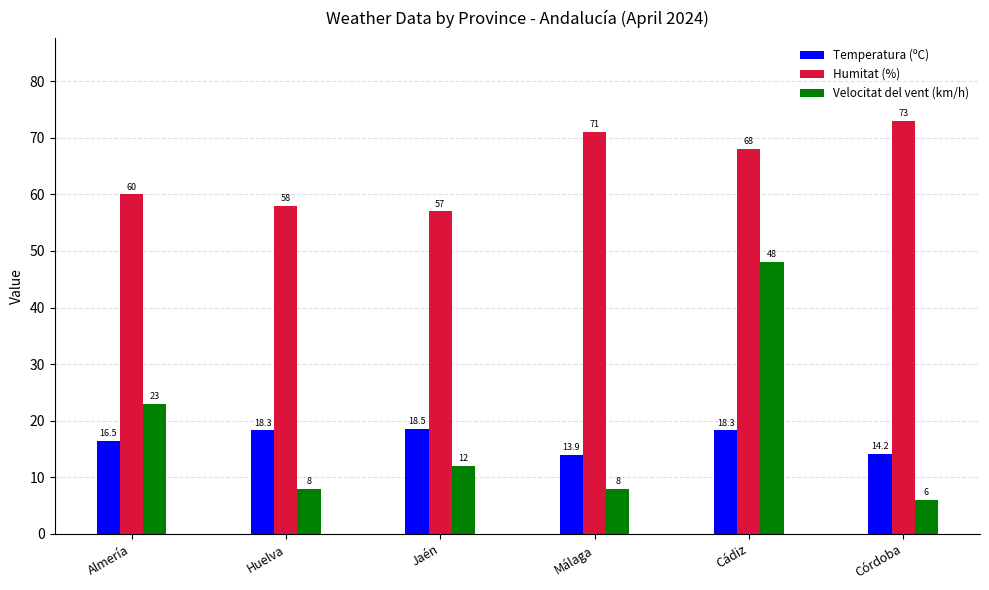

Which series has the widest spread of values?

Velocitat del vent (km/h)